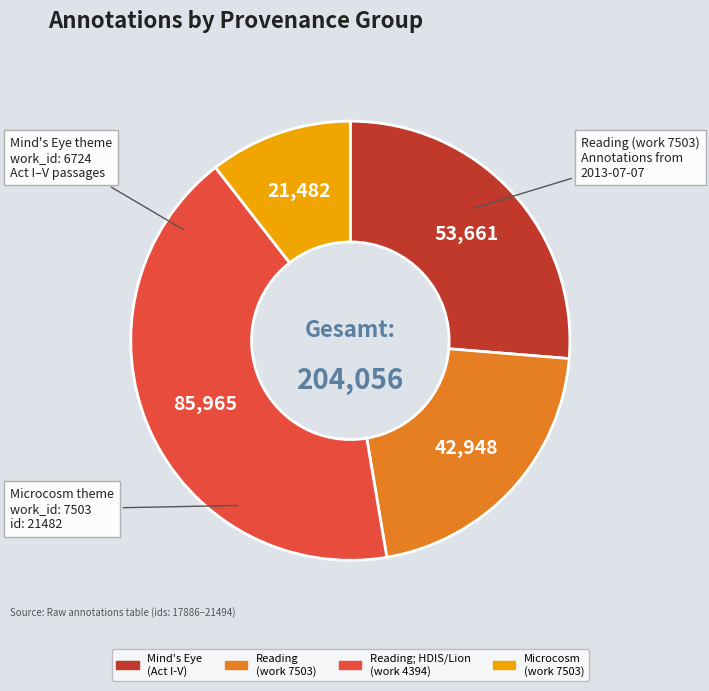

Is there a majority slice in this chart?

No